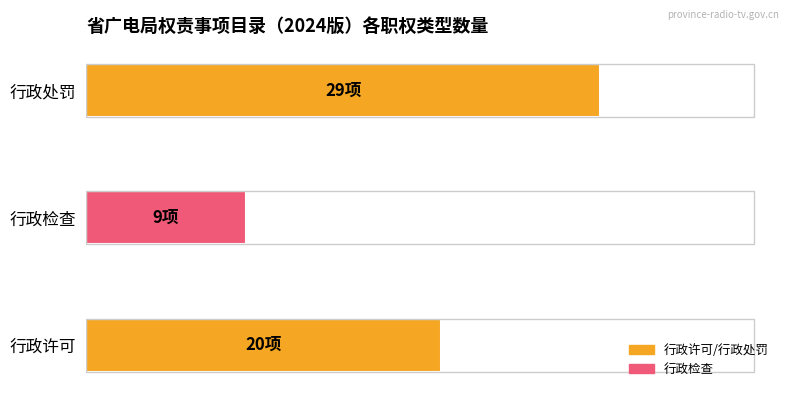

Rank the categories by value from highest to lowest.

行政处罚, 行政许可, 行政检查